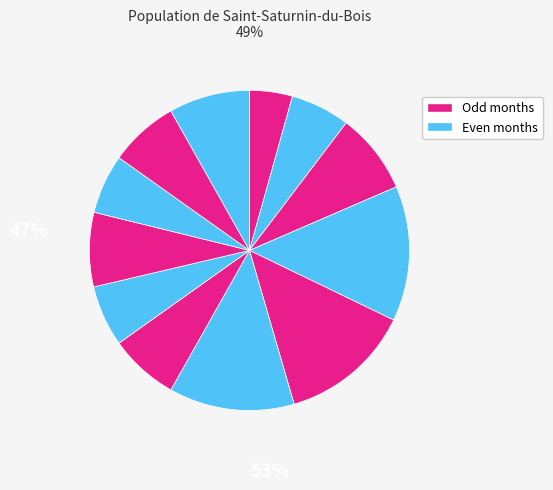

Count the number of slices in the pie.

12